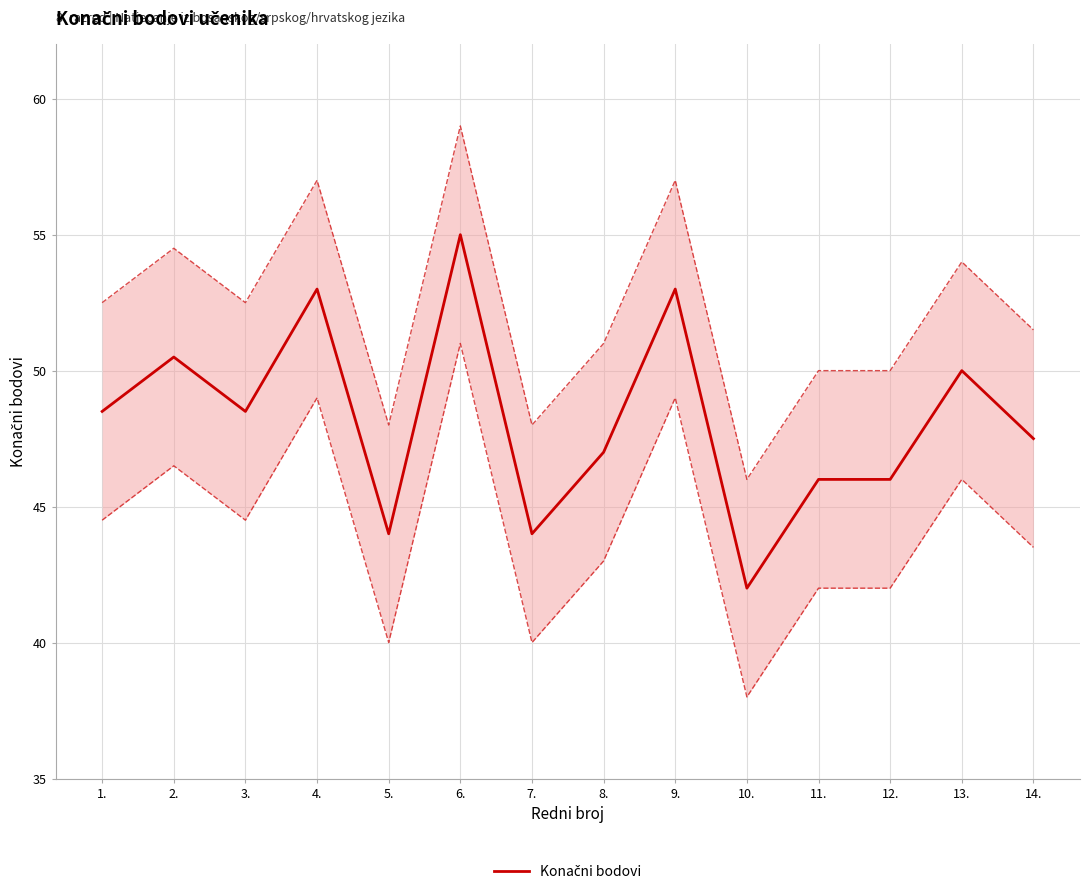

What is the sum of the values at 13. and 14.?

97.5